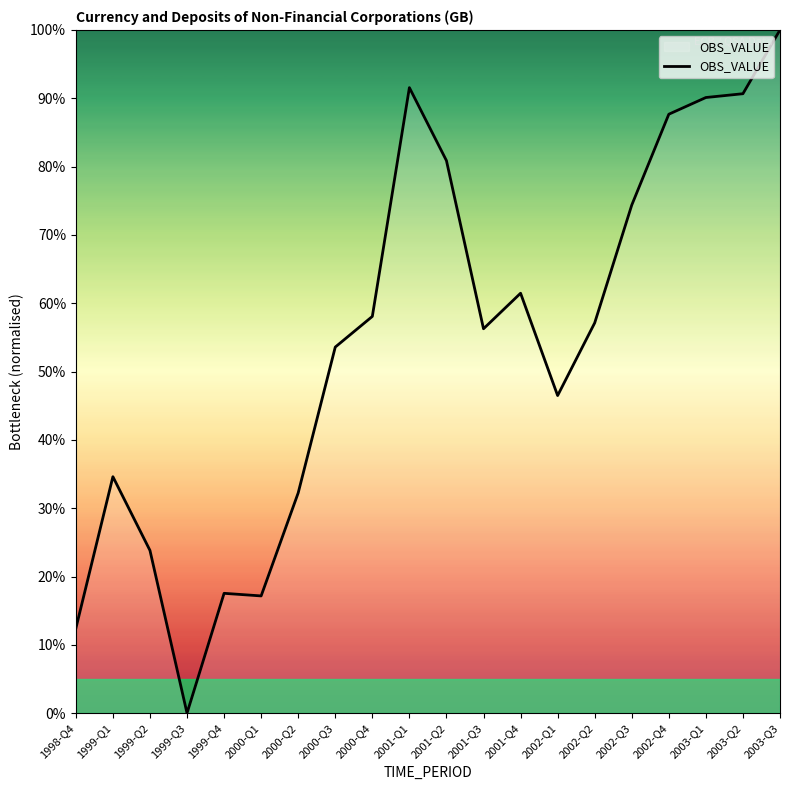

What position from the right is 2001-Q4?

8